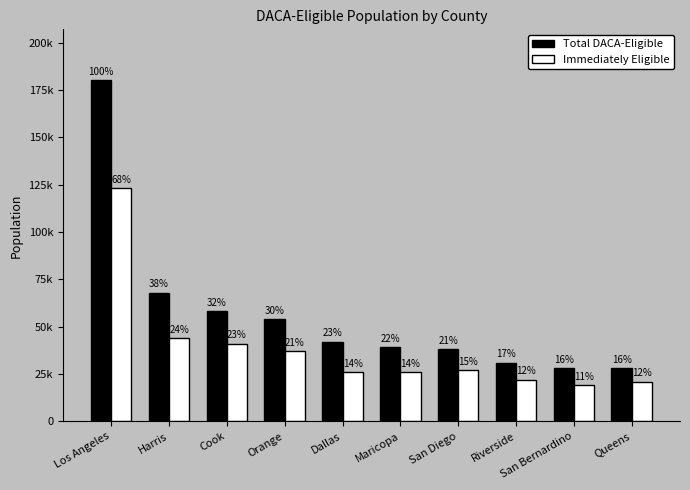

Does the chart contain stacked bars?

No